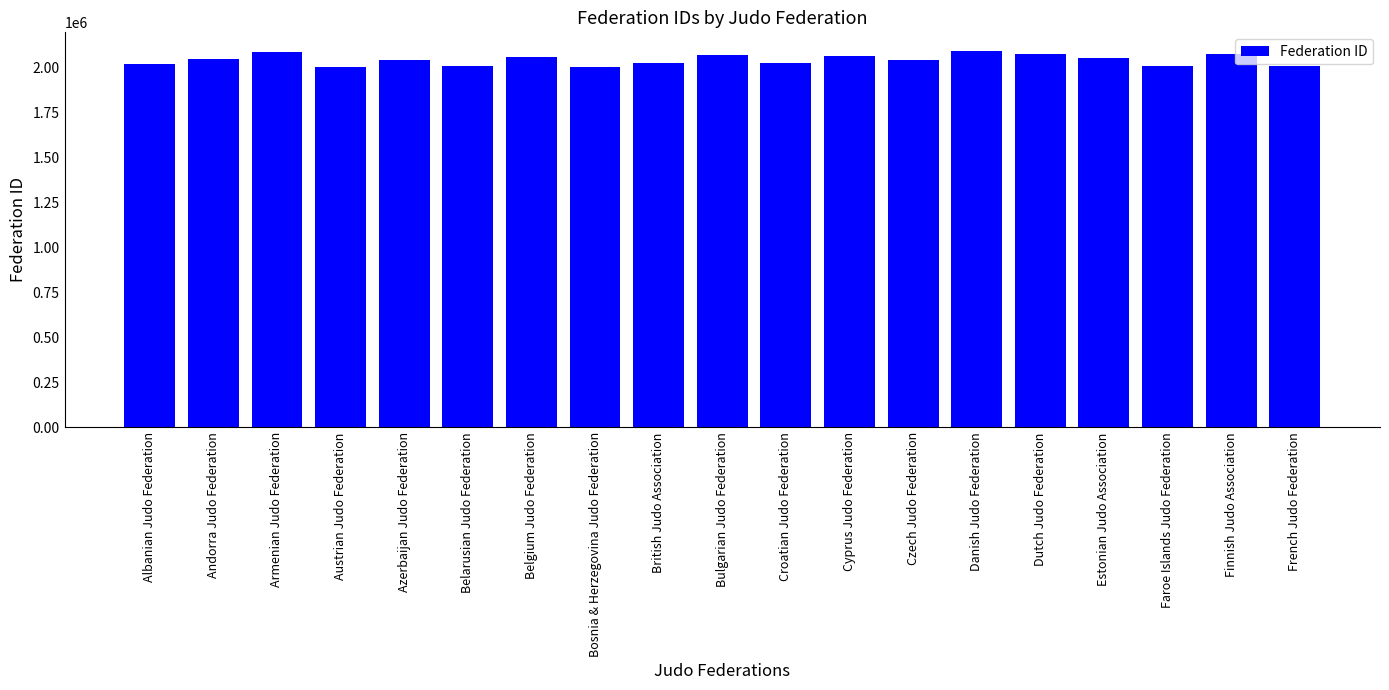

Which has a higher value, Belgium Judo Federation or Albanian Judo Federation?

Belgium Judo Federation